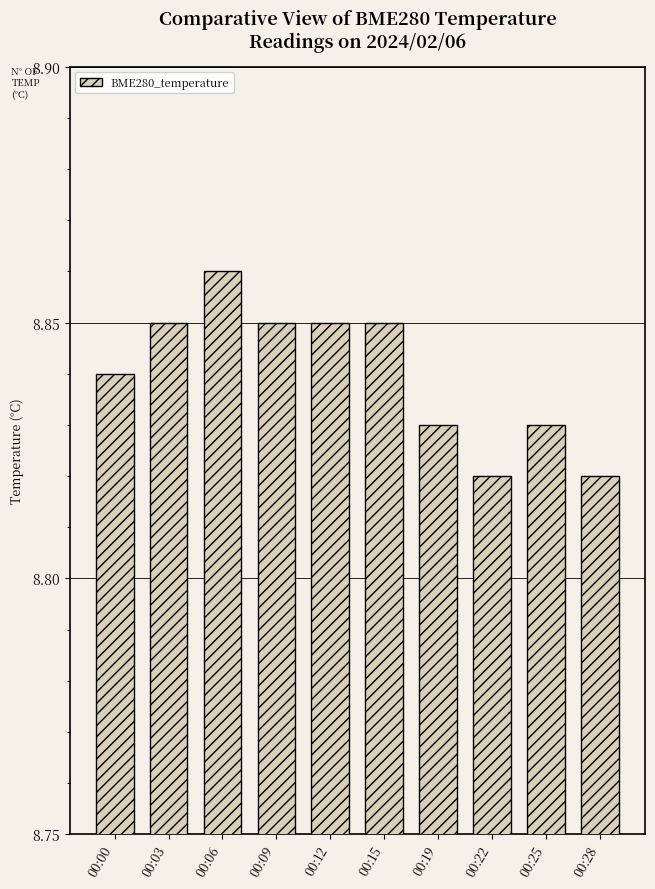

Which category has the highest value across all series?

00:06